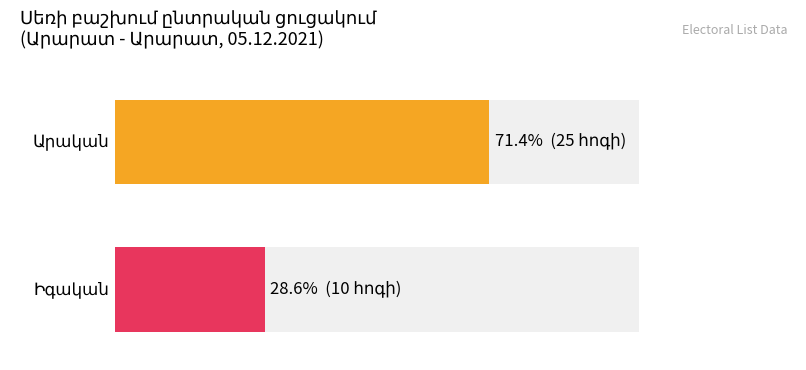

What is the value of the Իգական bar at the 2nd from the left?

10